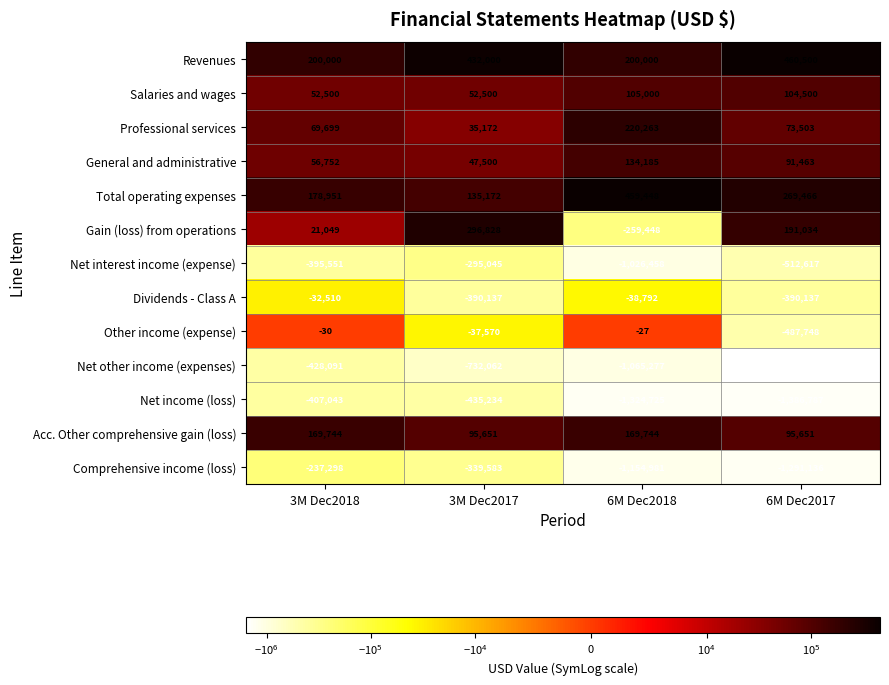

Read the Other income (expense) value at 6M Dec2017, to the nearest 50.

-487750